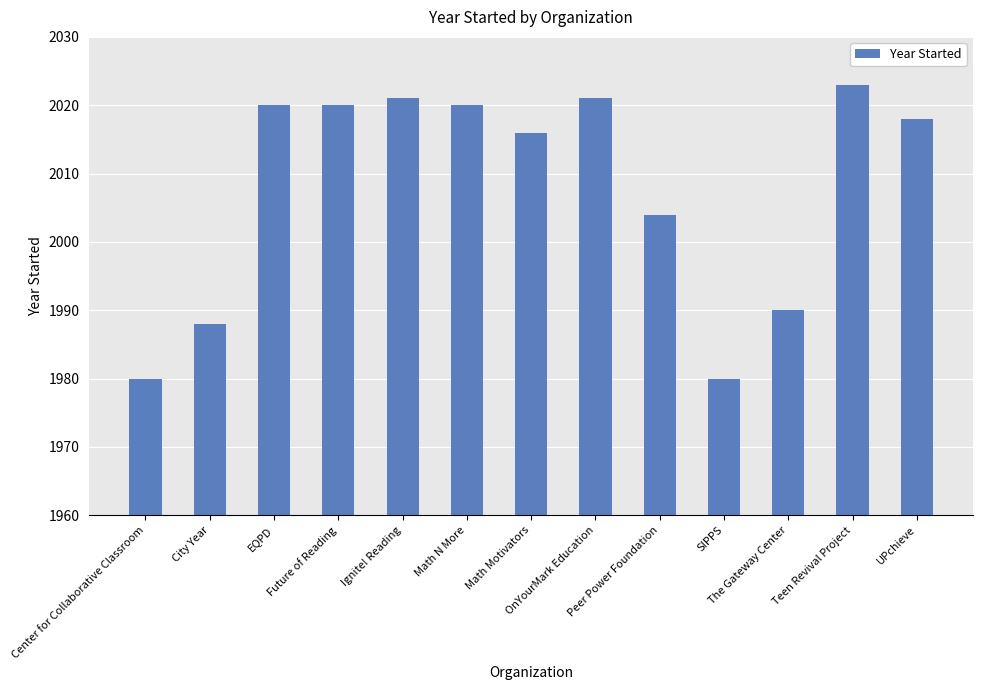

What is the sum of all values?

26101